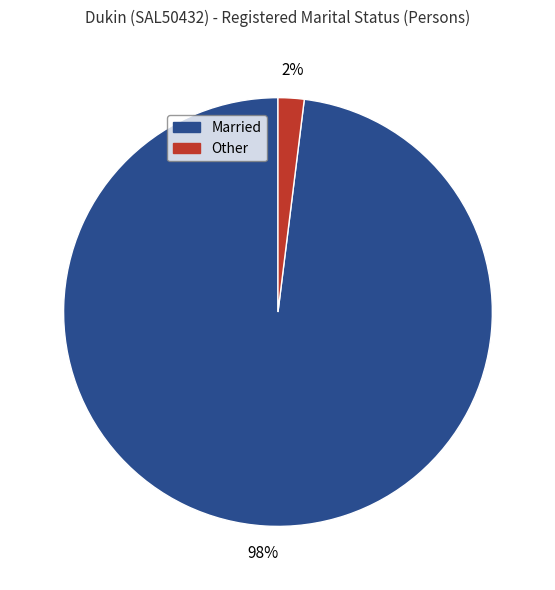

To the nearest percent, what is the average slice percentage?

50%